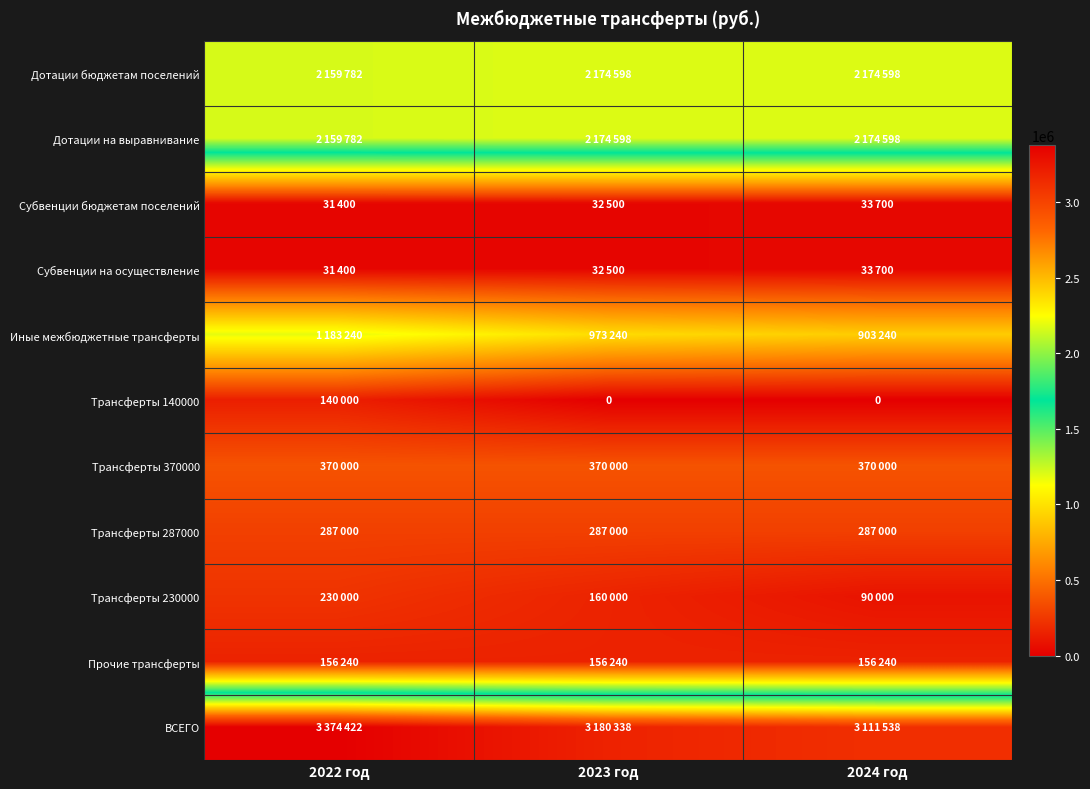

What is the total value across all series at 2023 год?

9541014